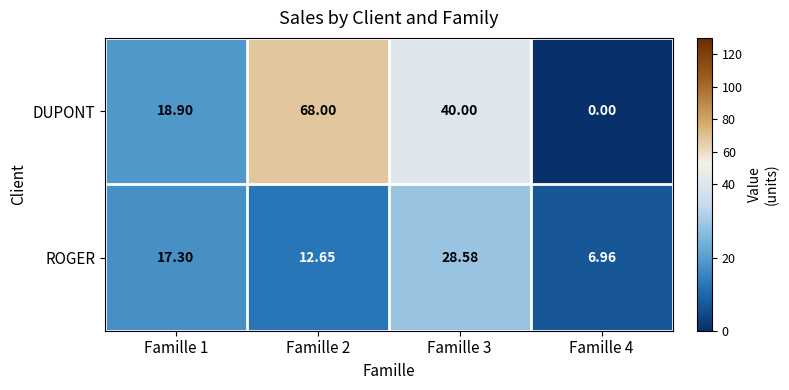

At Famille 4, list the series in order from smallest to largest.

DUPONT, ROGER